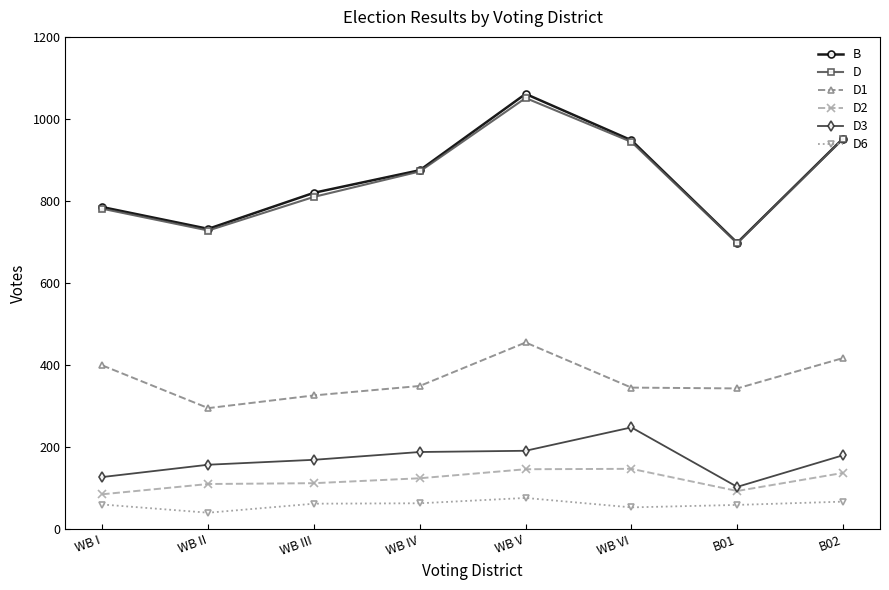

What is the label of the 6th point from the right?

WB III